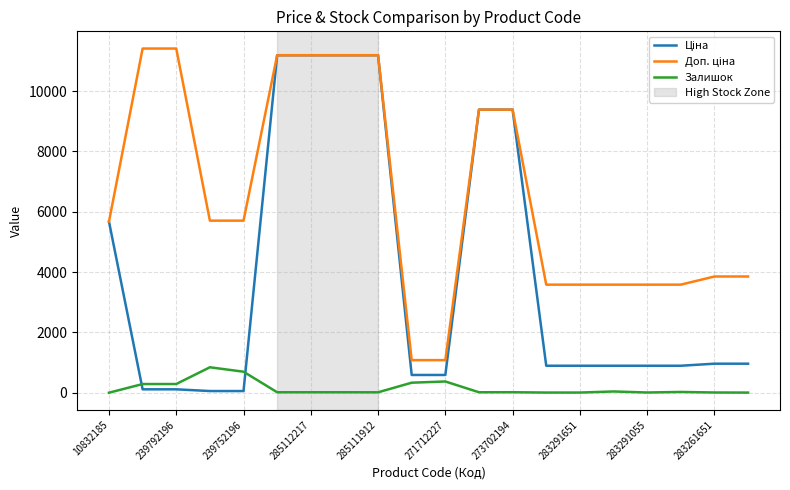

List the series in order of their peak value, highest first.

Доп. ціна, Ціна, Залишок